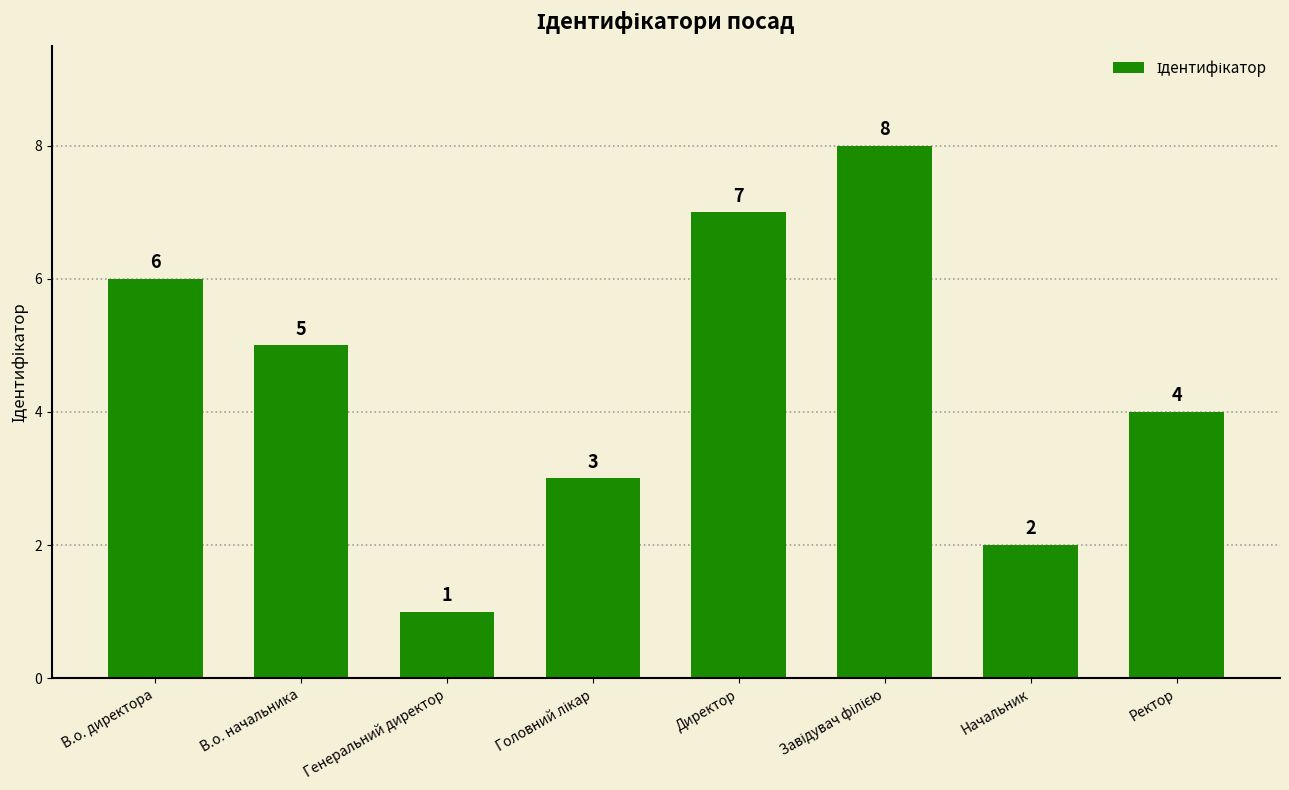

Are the bars grouped side by side (vs. stacked)?

No